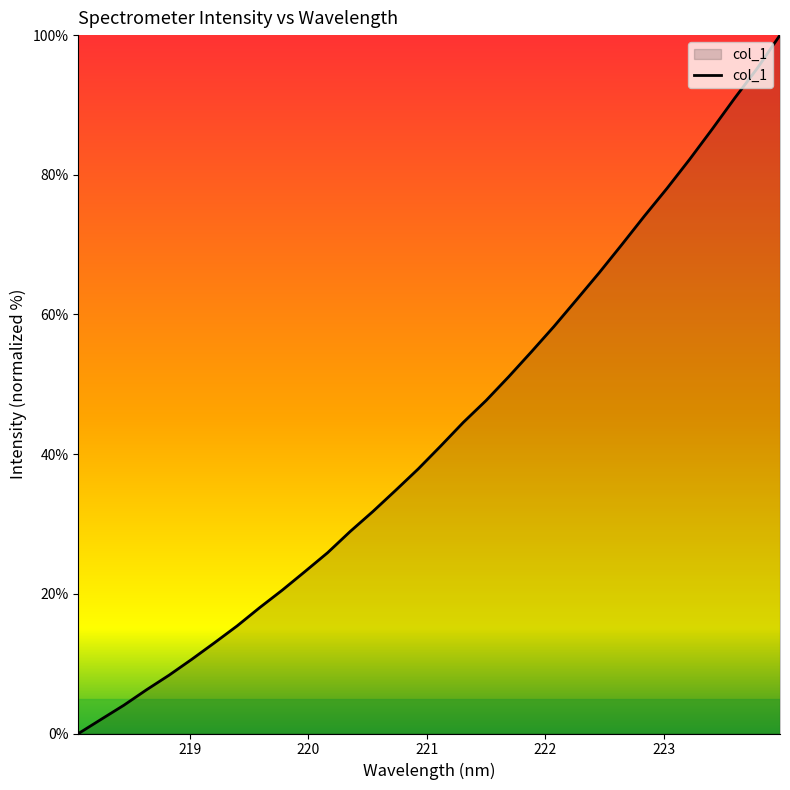

What is the difference between the maximum and minimum values?

100.0